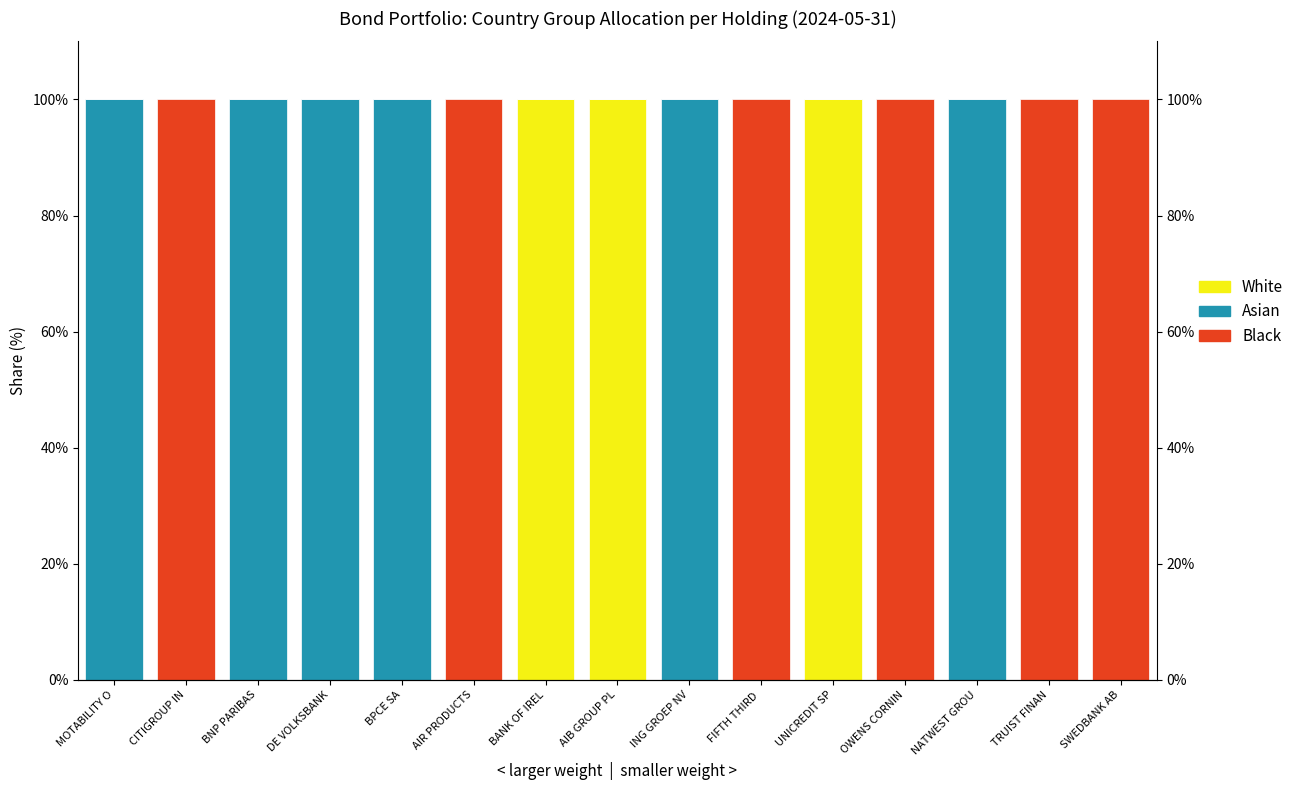

What position from the left is BNP PARIBAS?

3